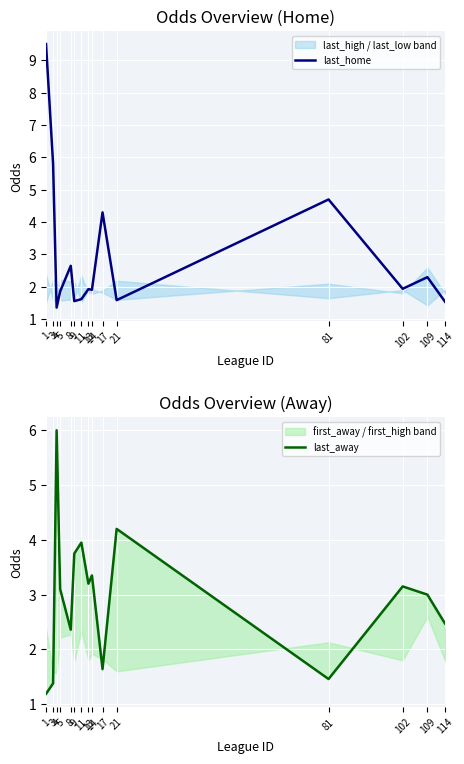

Reading left to right, extract all data points from this chart.

last_home: 9.5	5.8	1.4	1.9	2.6	1.6	1.6	1.9	1.9	4.3	1.6	4.7	1.9	2.3	1.5
last_away: 1.2	1.4	6.0	3.1	2.4	3.8	4.0	3.2	3.4	1.6	4.2	1.5	3.1	3.0	2.5